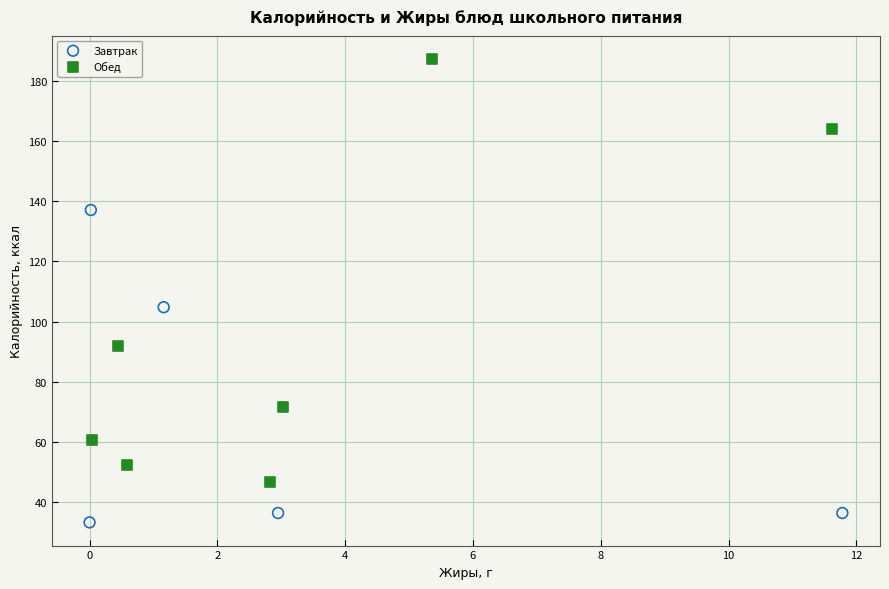

What are all the series names shown in the legend?

Завтрак, Обед